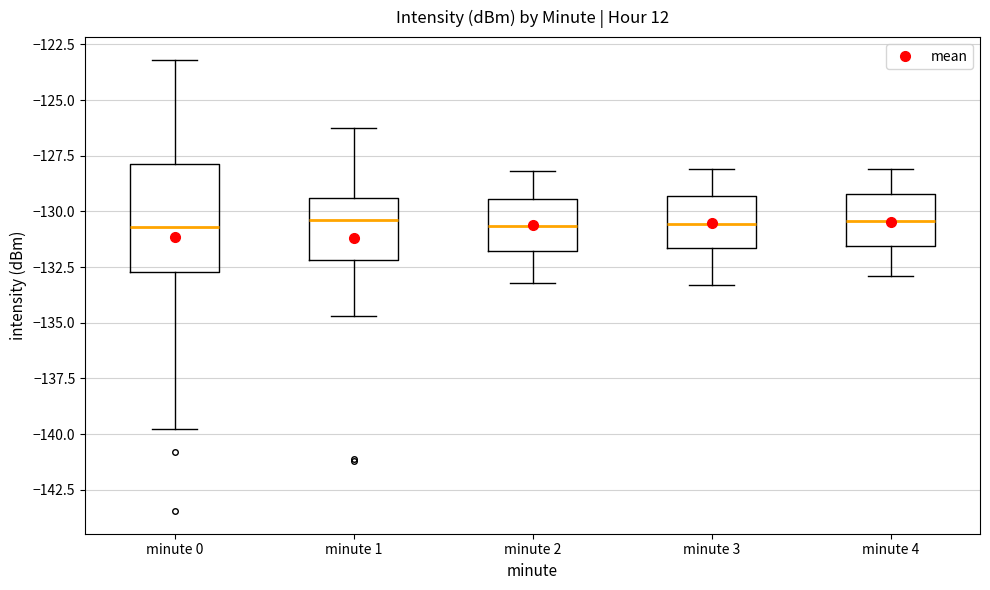

Reading left to right, read every box against the y-axis: the position of its median line, the range the box covers, and the ends of its whiskers. The values are not printed on the chart, so give them approximately, as read against the axis.

minute 0: median -130.5, box -132.5 to -128.0, whiskers -140.0 to -123.0
minute 1: median -130.5, box -132.0 to -129.5, whiskers -134.5 to -126.0
minute 2: median -130.5, box -132.0 to -129.5, whiskers -133.0 to -128.0
minute 3: median -130.5, box -131.5 to -129.5, whiskers -133.5 to -128.0
minute 4: median -130.5, box -131.5 to -129.0, whiskers -133.0 to -128.0